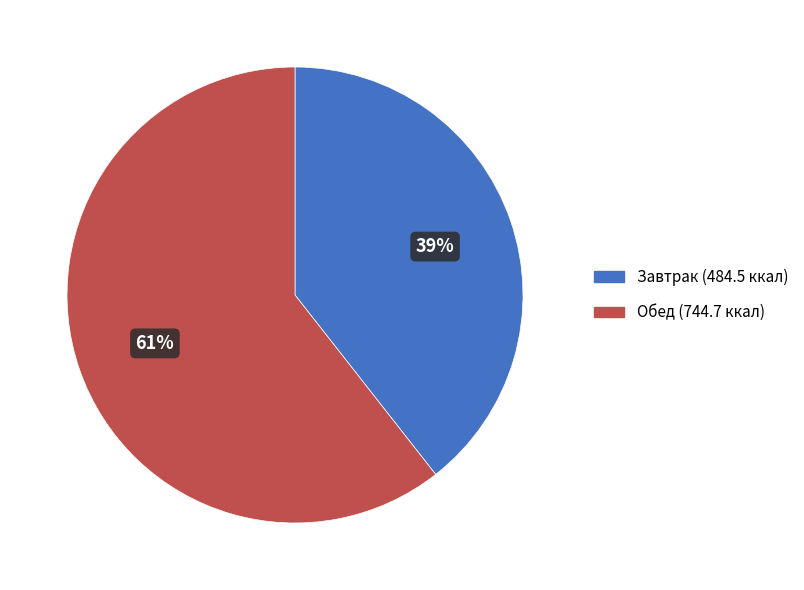

Is there a majority slice in this chart?

Yes